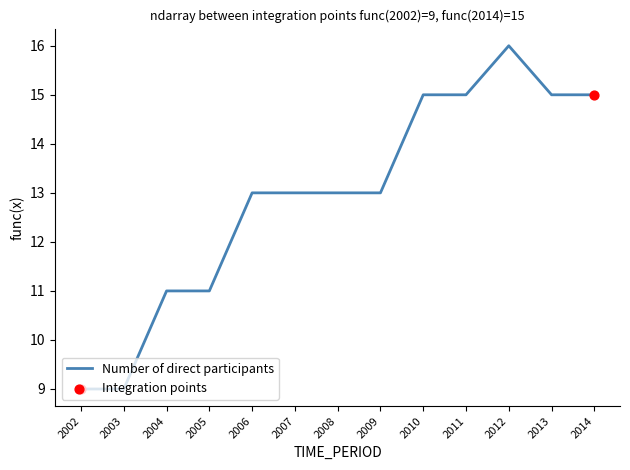

Between 2006 and 2003, which is larger?

2006